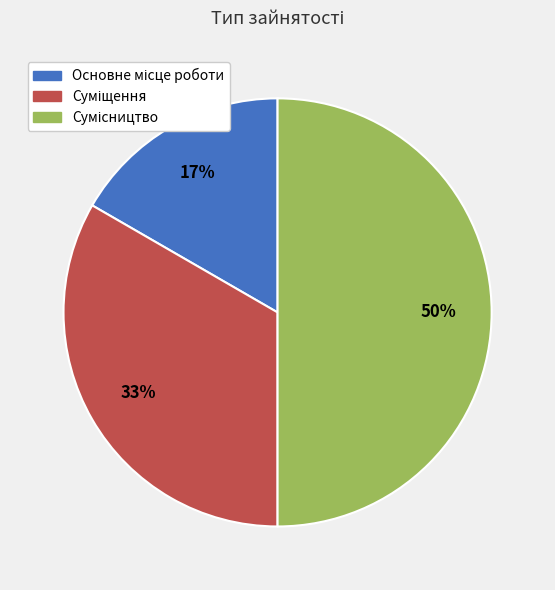

How many slices are in this pie chart?

3